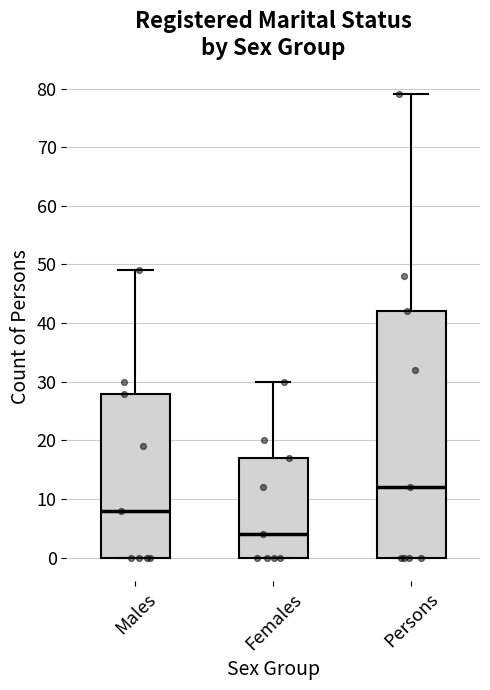

Where does the median line of the box for Persons sit on the y-axis? The values are not printed on the chart, so give them approximately, as read against the axis.

12